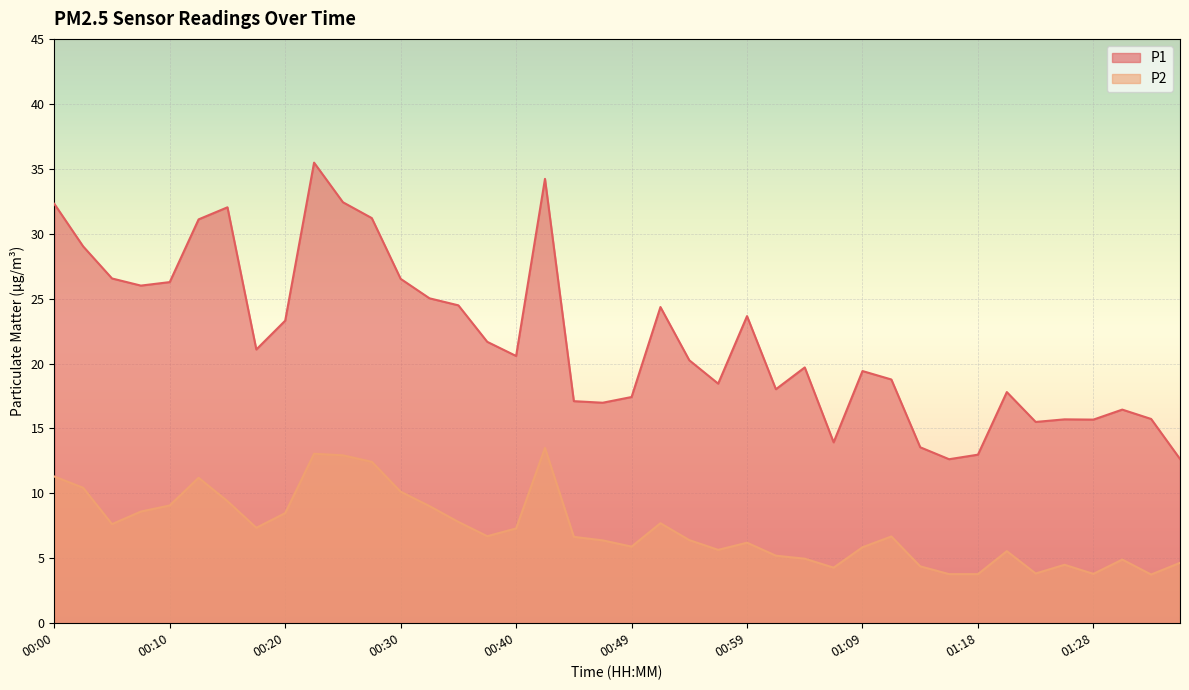

How many lines are shown in the chart?

2